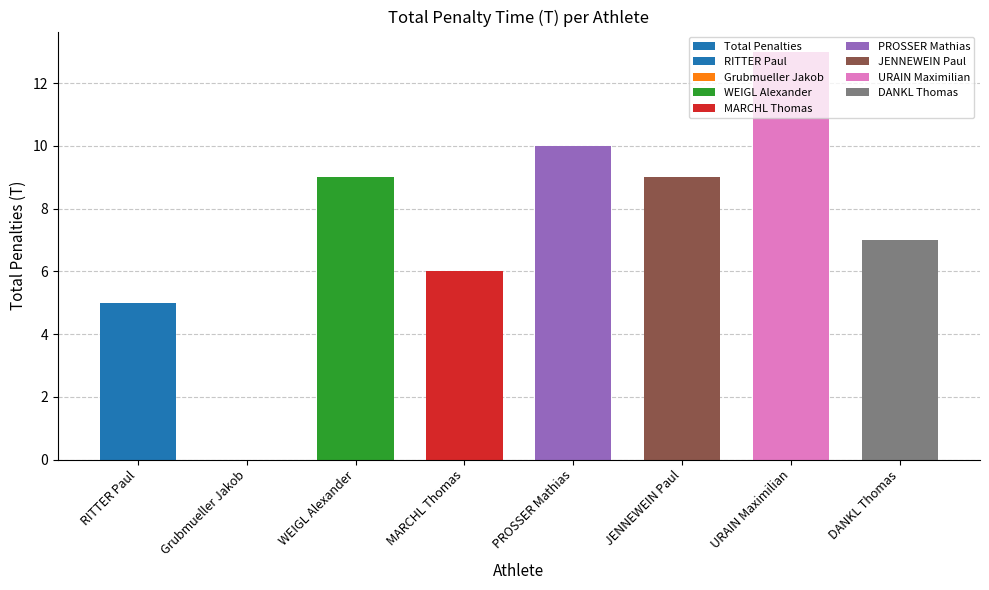

The chart shows a value of 9 at MARCHL Thomas. True or false?

False